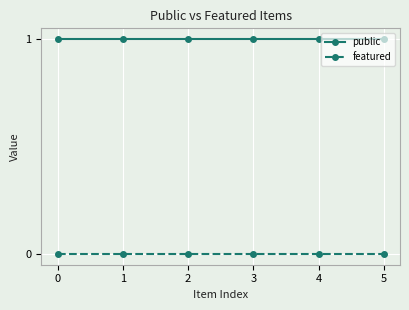

At 1, list the series in order from largest to smallest.

public, featured